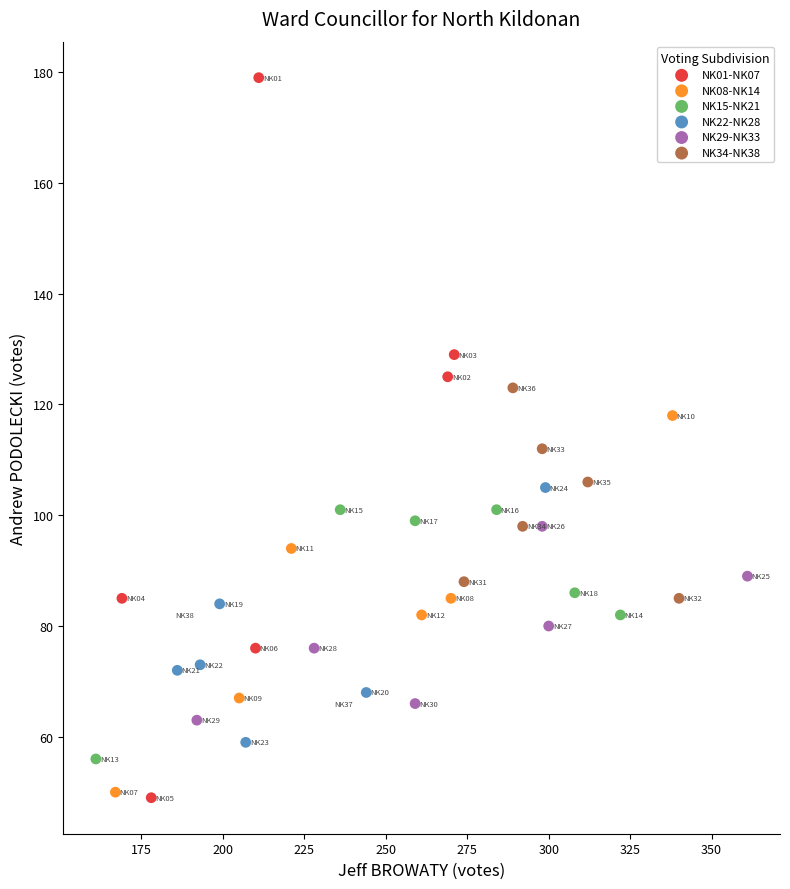

Which series contains the highest Y value?

NK01-NK07